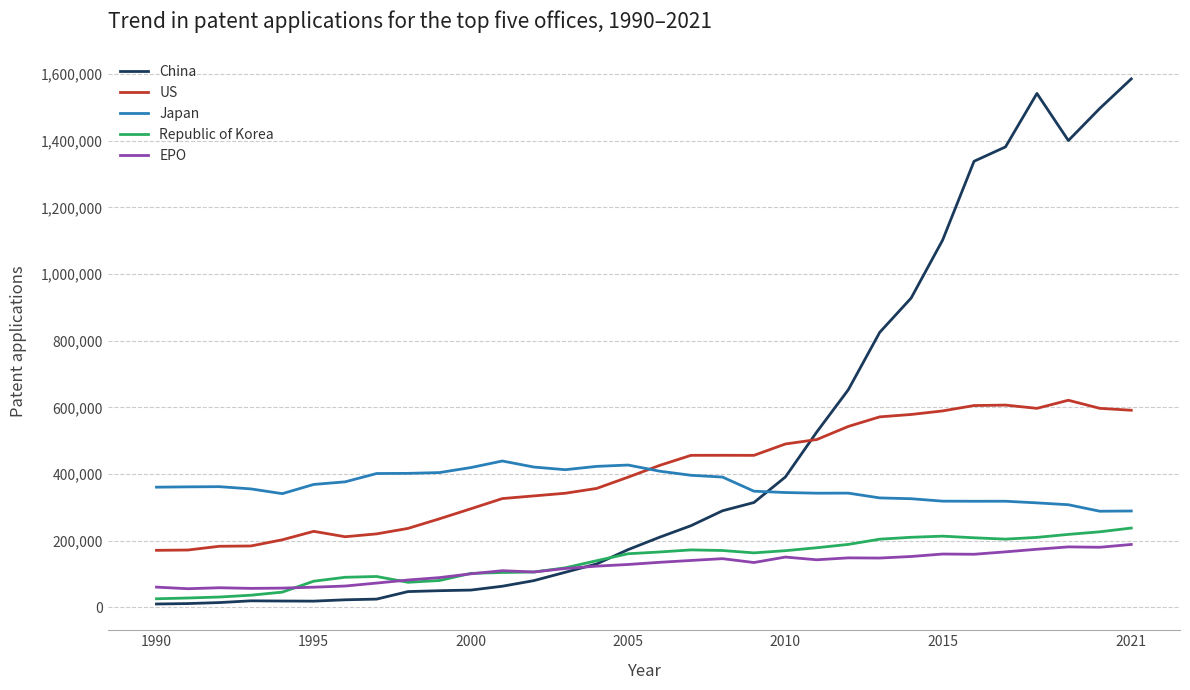

True or false: Japan and EPO intersect in this chart.

False